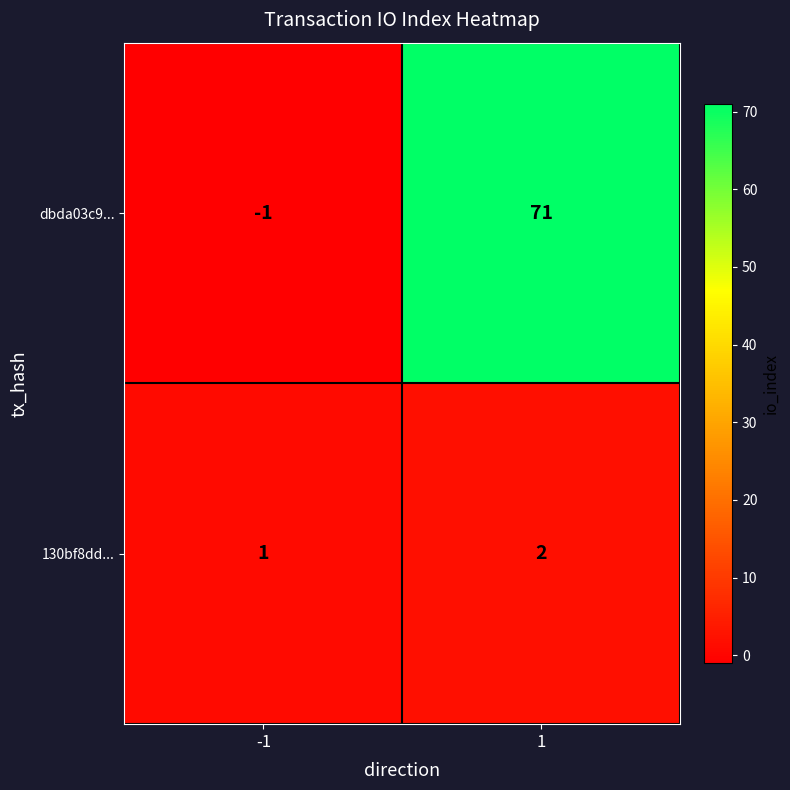

What is the difference between the highest and lowest values at -1?

2